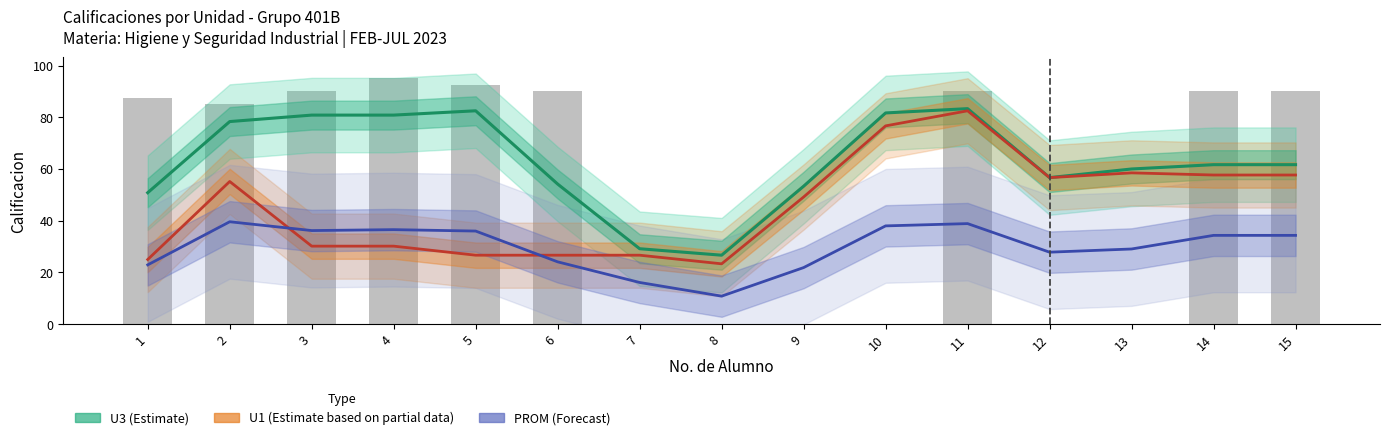

True or false: U1 (Estimate partial) has a value of 99.5 at 12.

False